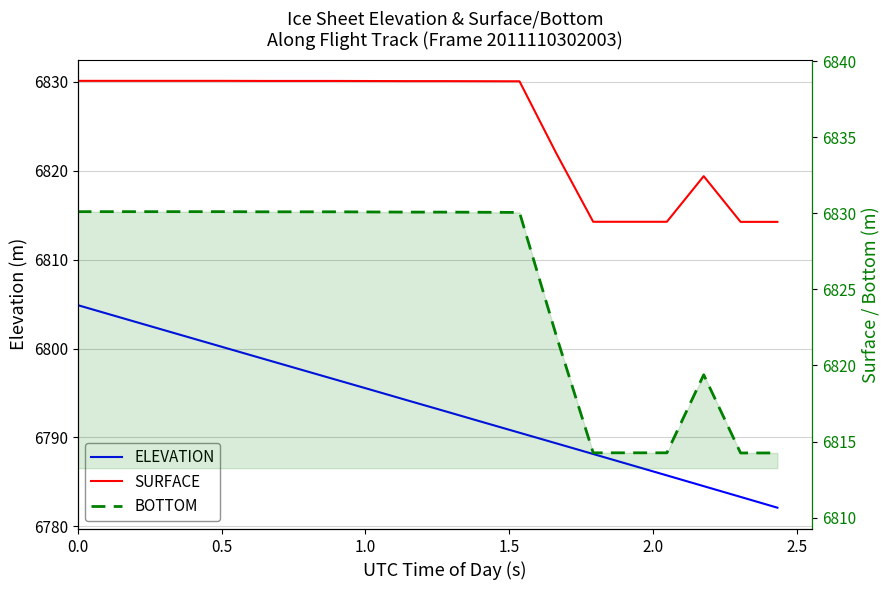

Is the value of ELEVATION at 0.0 greater than the value of SURFACE at 0.0?

No